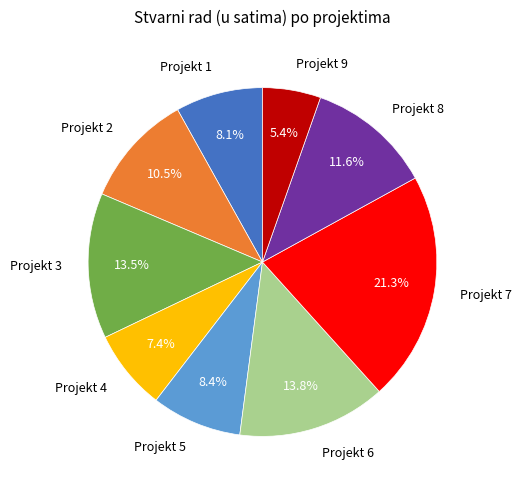

Is the sum of Projekt 6 and Projekt 3 greater than half?

No